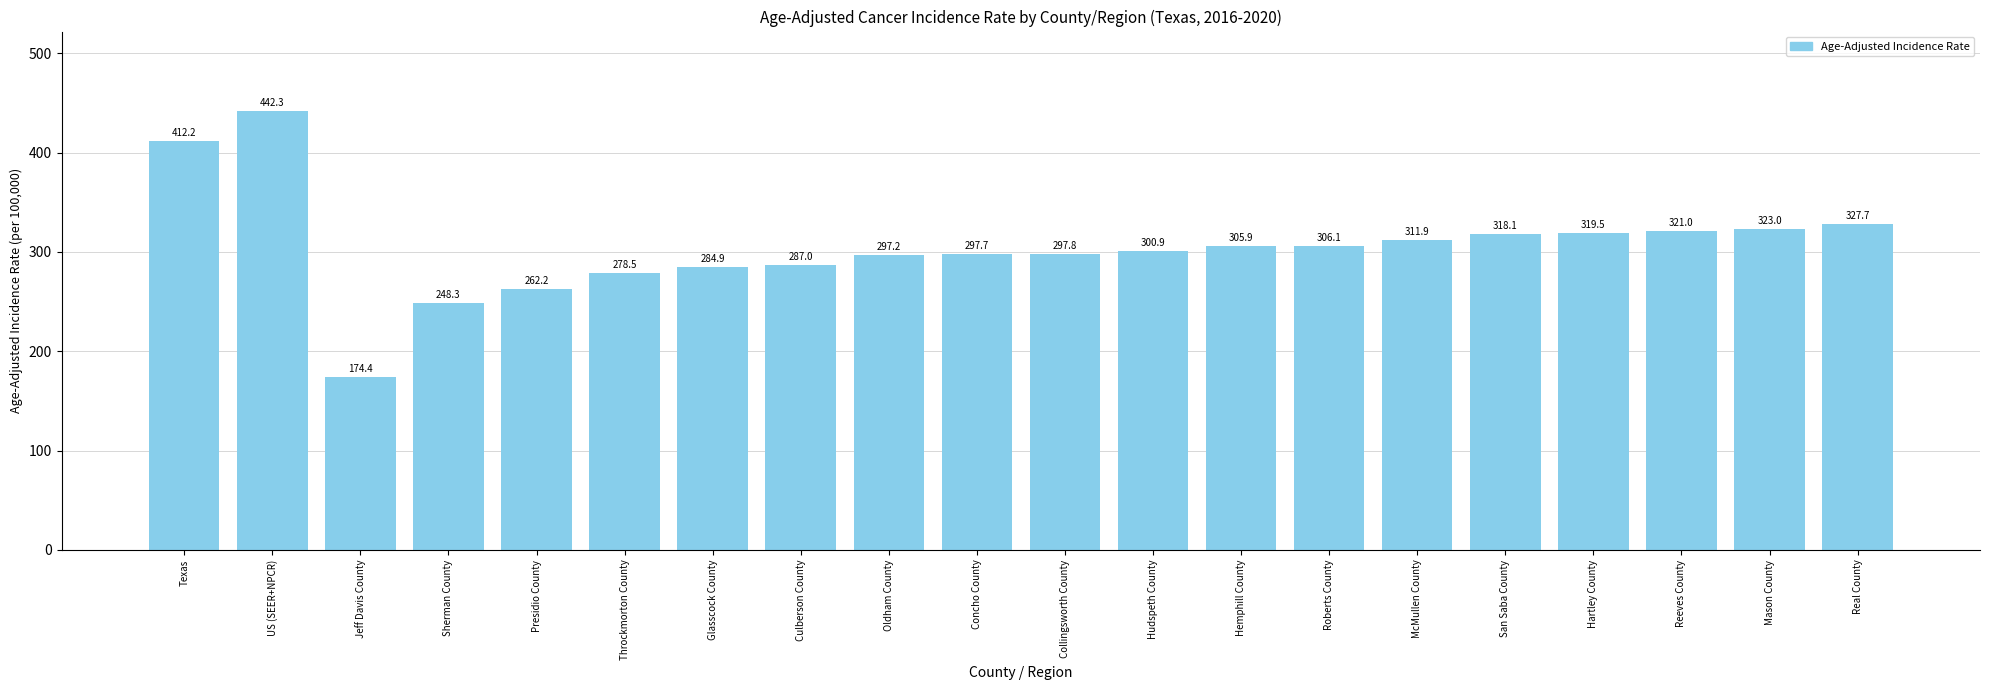

At which label does the data first exceed 305?

Texas